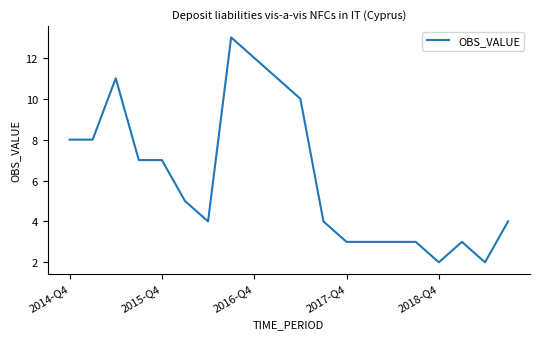

Is this an area chart (filled region under the line)?

No